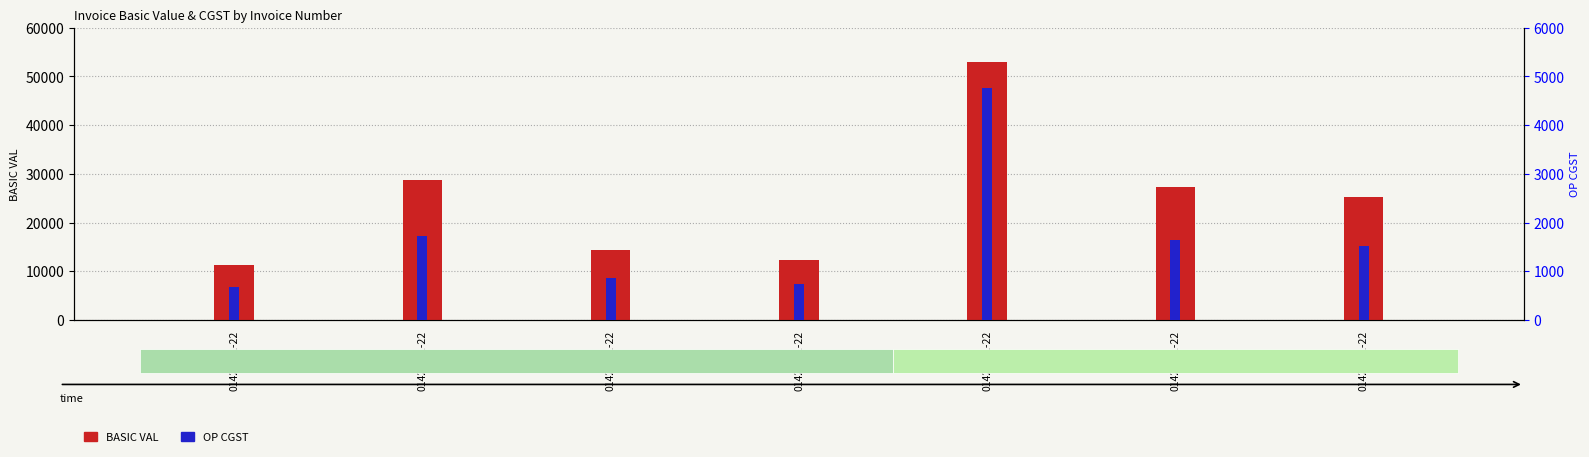

What position from the right is 01422/21-22?

7